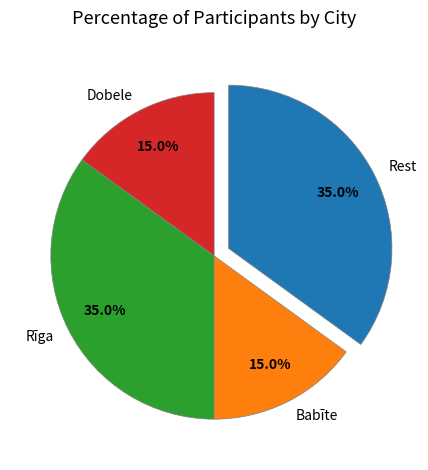

Between Babīte and Rīga, which is larger?

Rīga